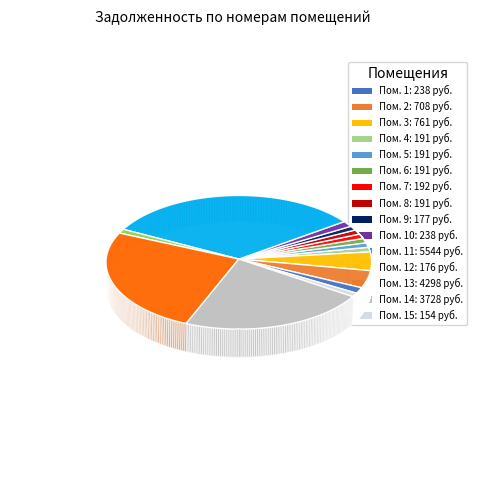

To the nearest percent, what percentage of the pie is 10?

1%